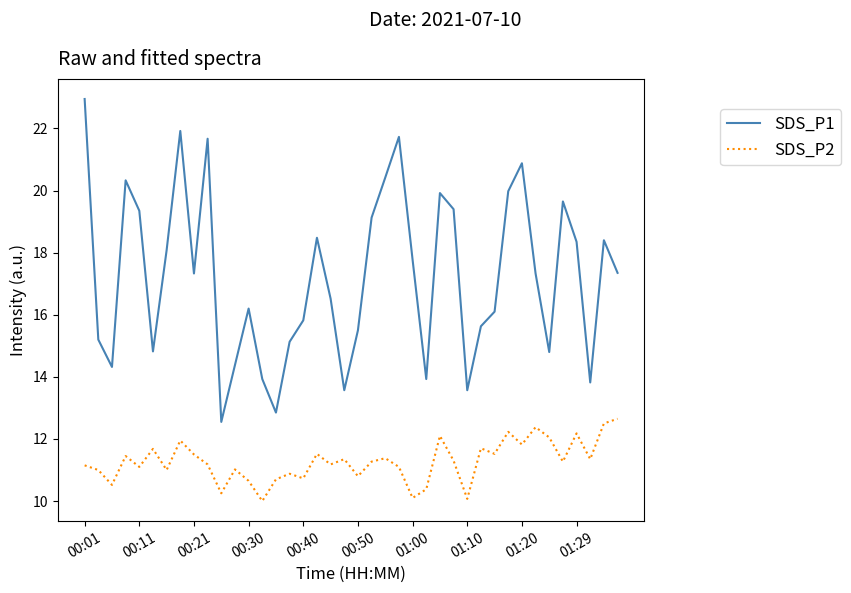

List the series in order of their peak value, highest first.

SDS_P1, SDS_P2